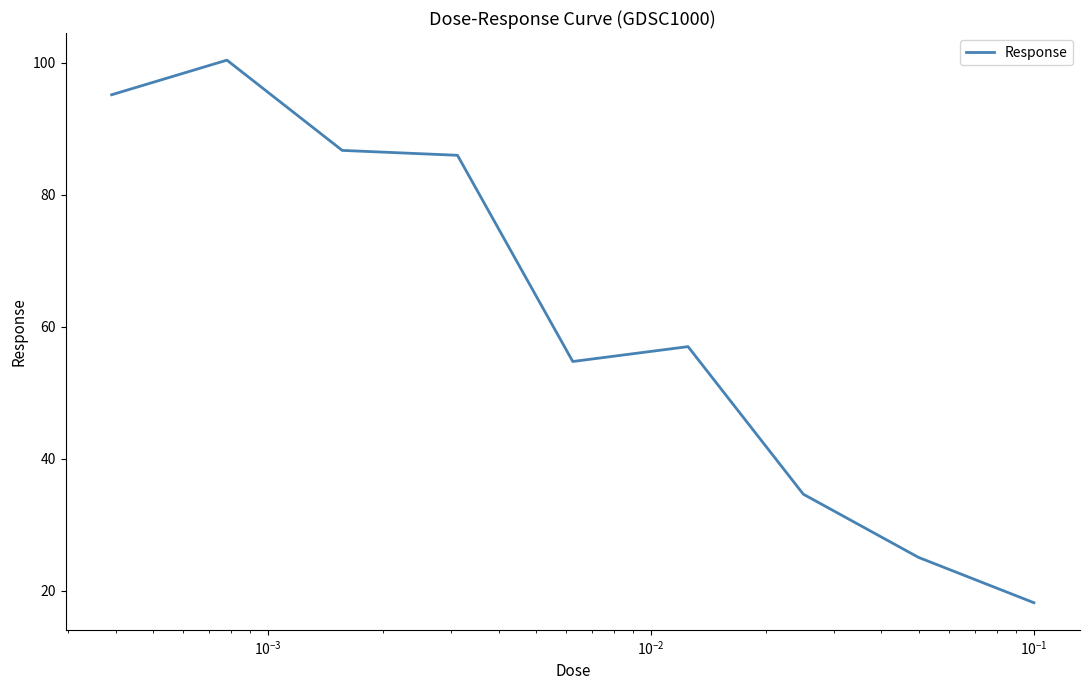

What is the maximum value shown in the chart?

100.4